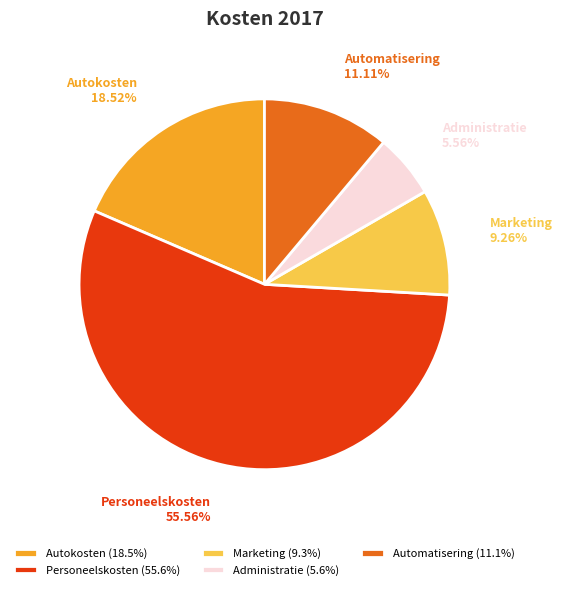

Combined, do Marketing and Administratie account for over 50%?

No